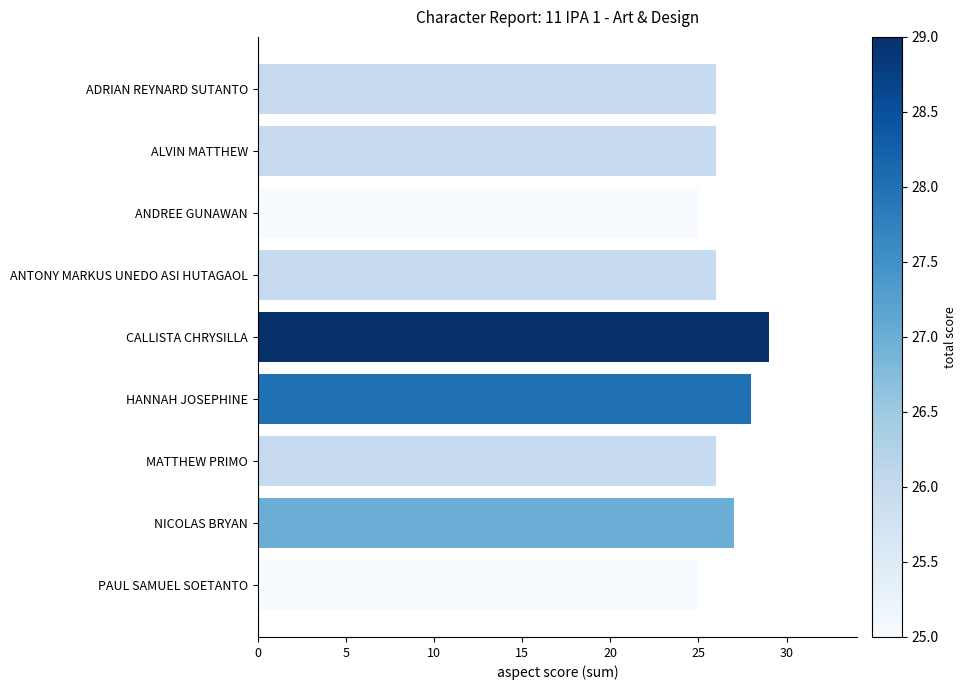

What is the sum of all values?

238